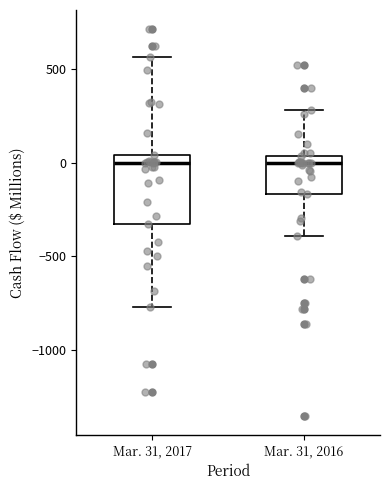

Comparing the boxes themselves (not the whiskers), which one is the tallest?

Mar. 31, 2017